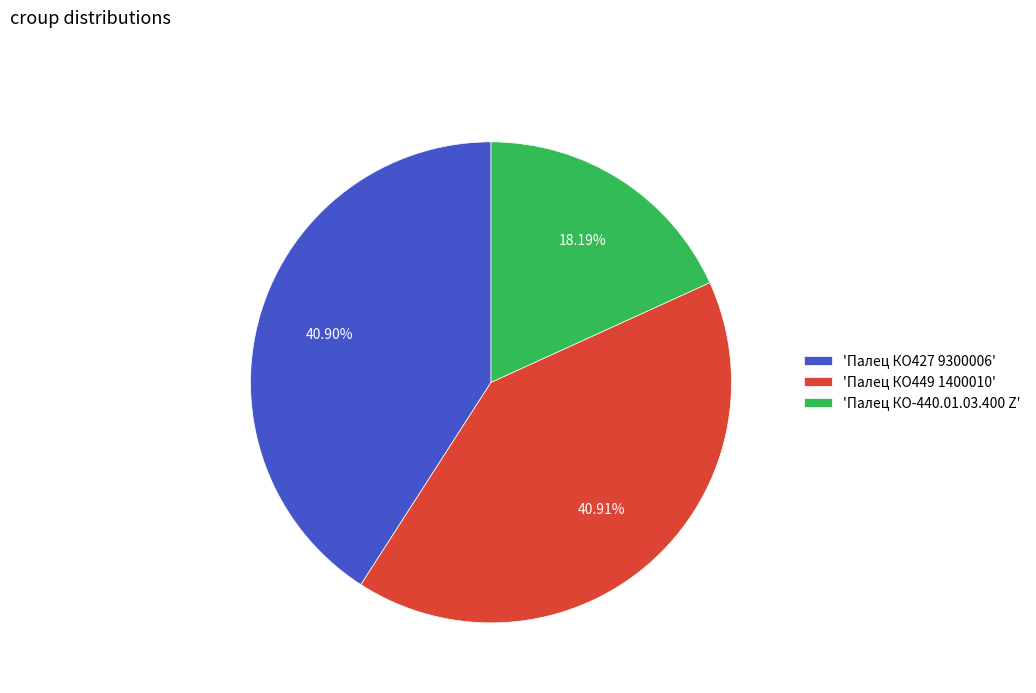

Is 'Палец КО427 9300006' the majority of the pie?

No